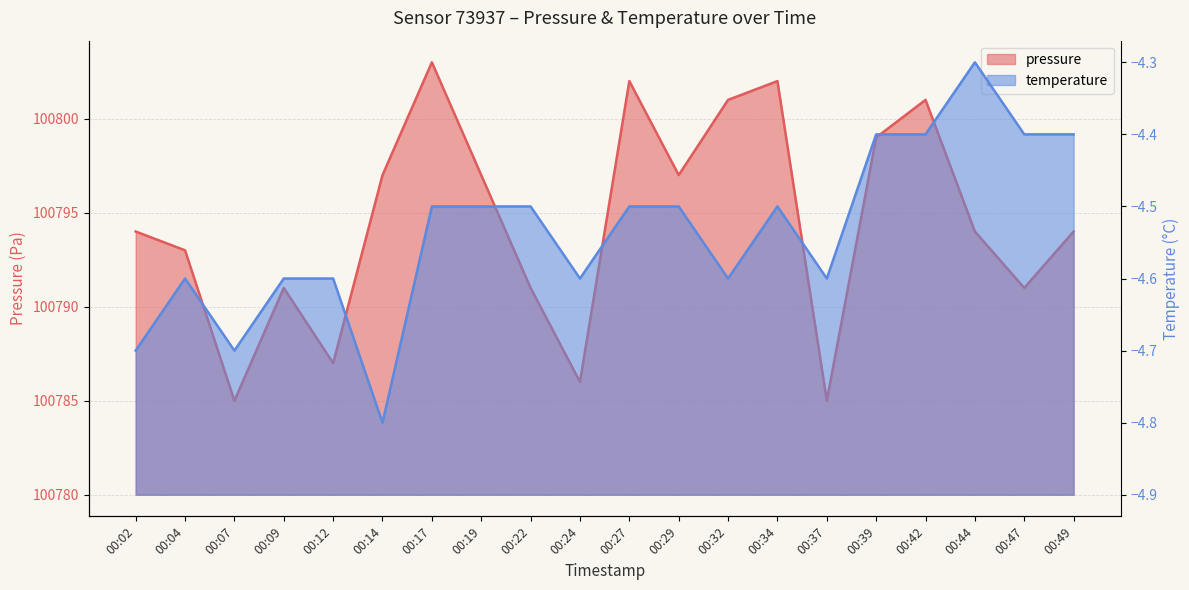

How many interior local valleys does the temperature series have?

5